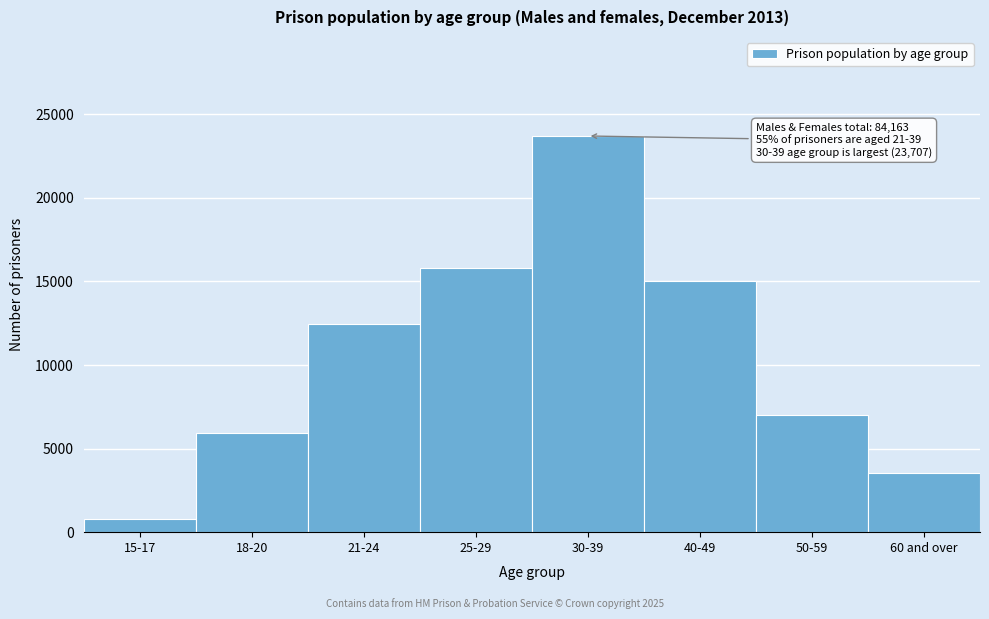

Reading left to right, transcribe all the data shown in this chart.

760	5915	12434	15789	23707	15003	7019	3536